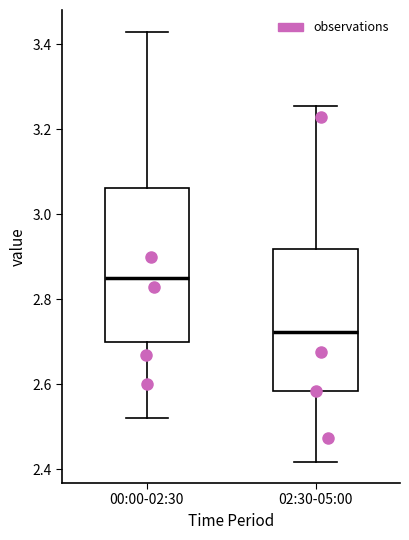

Where does the upper whisker of the box for 00:00-02:30 end on the y-axis? The values are not printed on the chart, so give them approximately, as read against the axis.

3.44